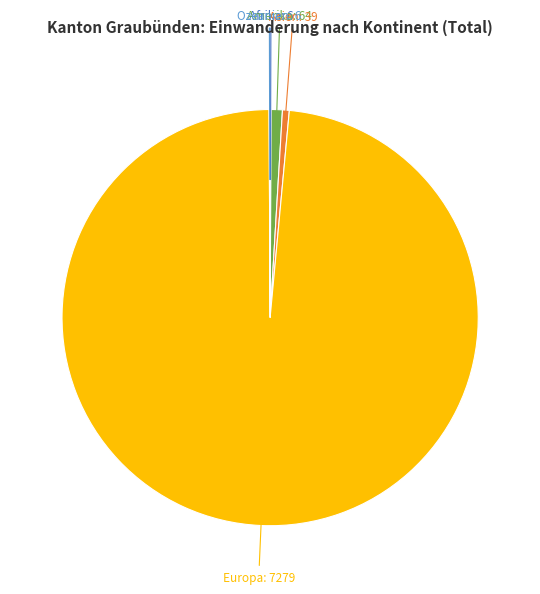

Is there any slice that represents more than half of the pie?

Yes